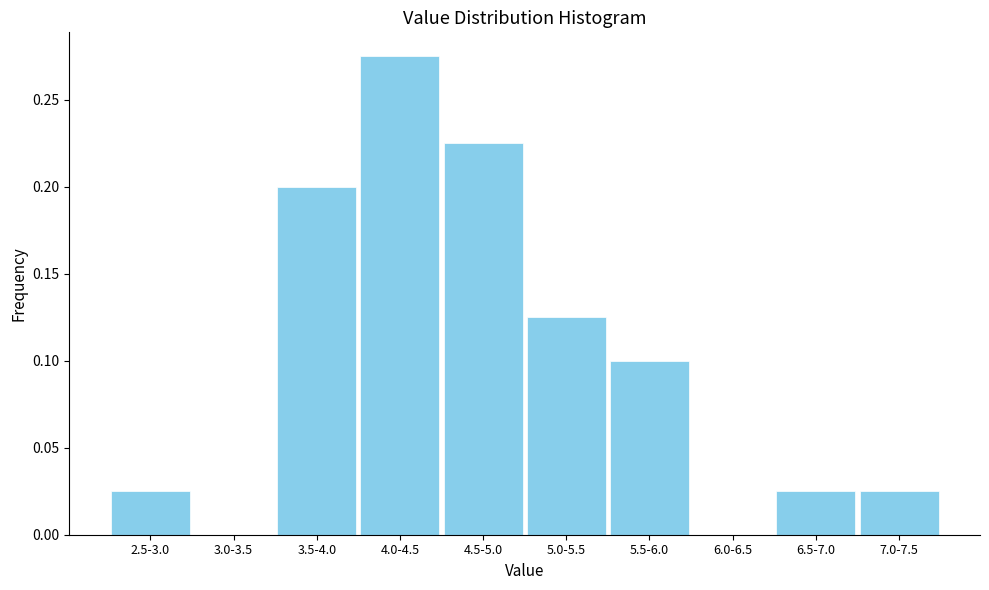

What is the change in value from 3.0-3.5 to 3.5-4.0?

+0.2